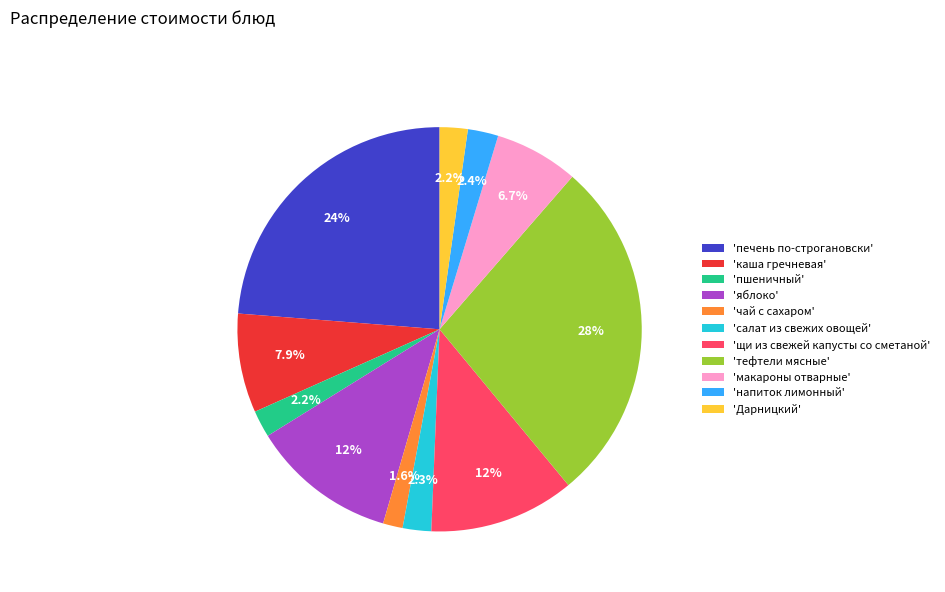

Which slice is the largest?

'тефтели мясные'